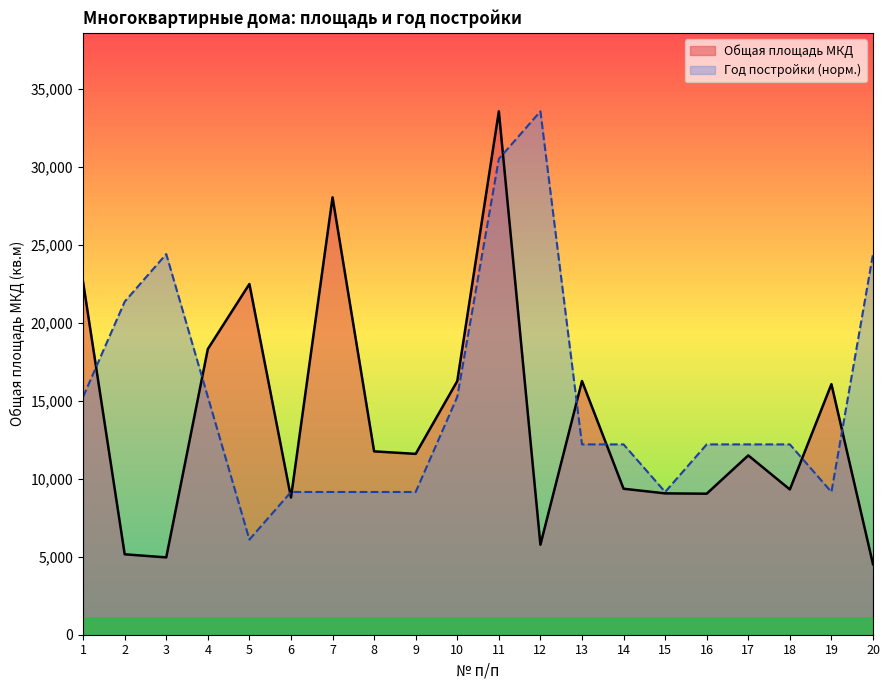

Which category has the highest value in the Год постройки (норм.) series?

12